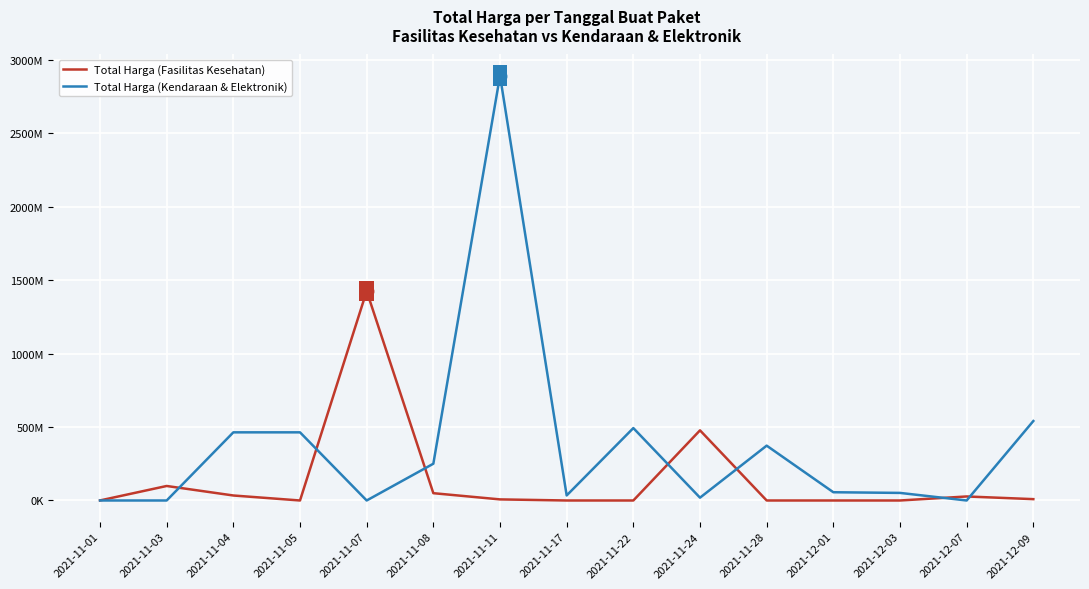

Rank the series at 2021-11-24 from highest to lowest value.

Total Harga (Fasilitas Kesehatan), Total Harga (Kendaraan & Elektronik)